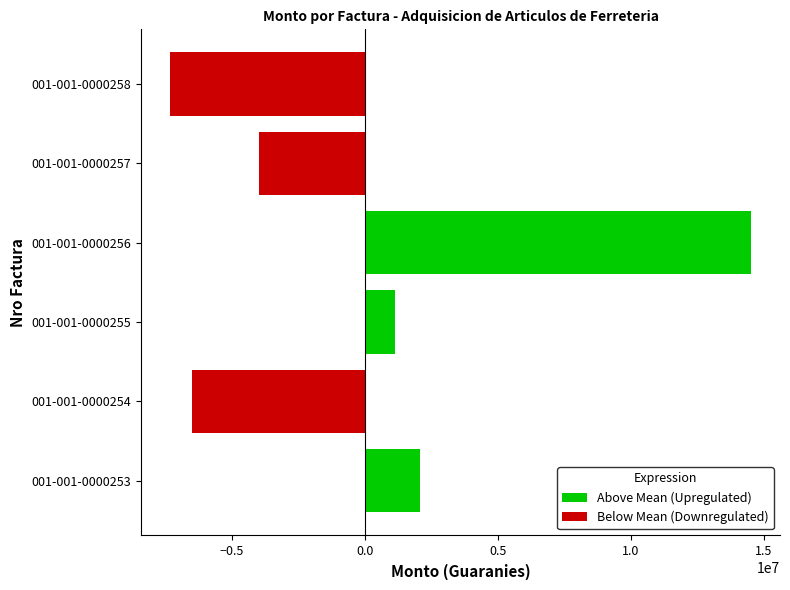

The Below Mean (Downregulated) series shows -6477566.7 at 001-001-0000254. True or false?

True